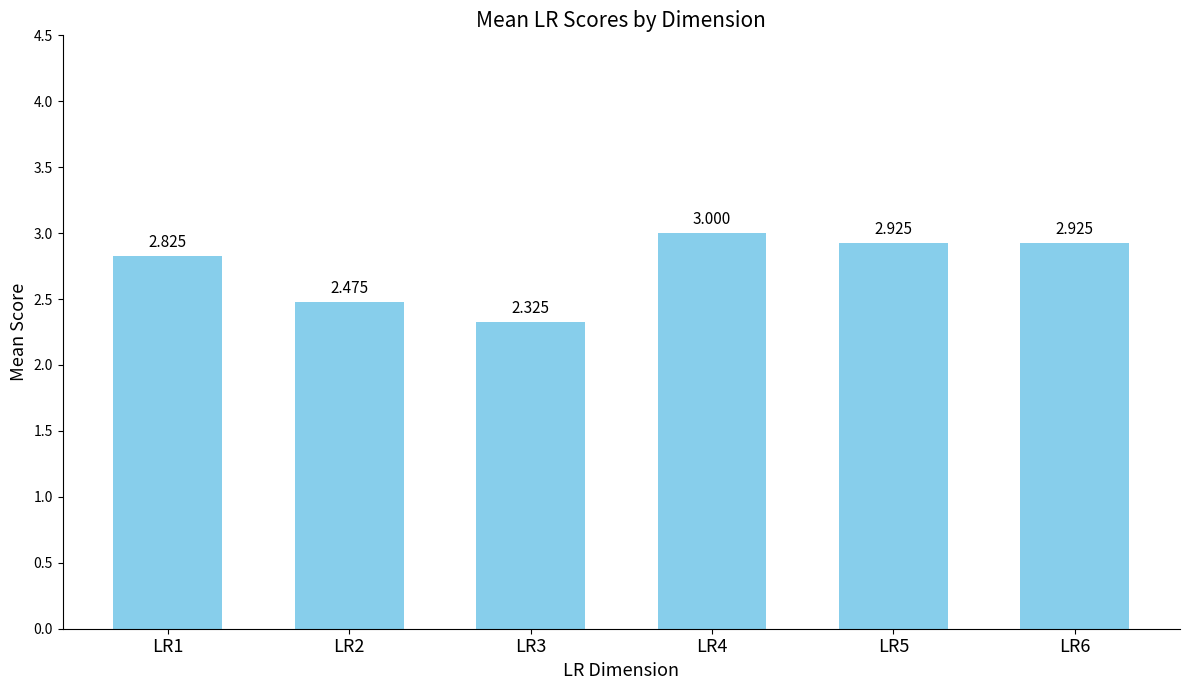

Are the bars horizontal?

No